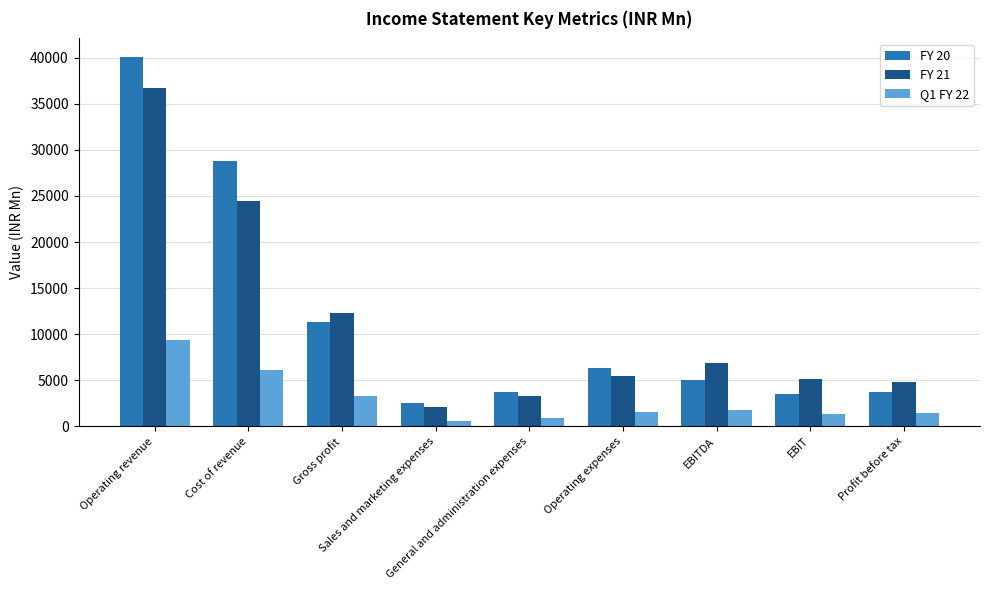

What is the approximate value of FY 21 at Gross profit?

12264.2